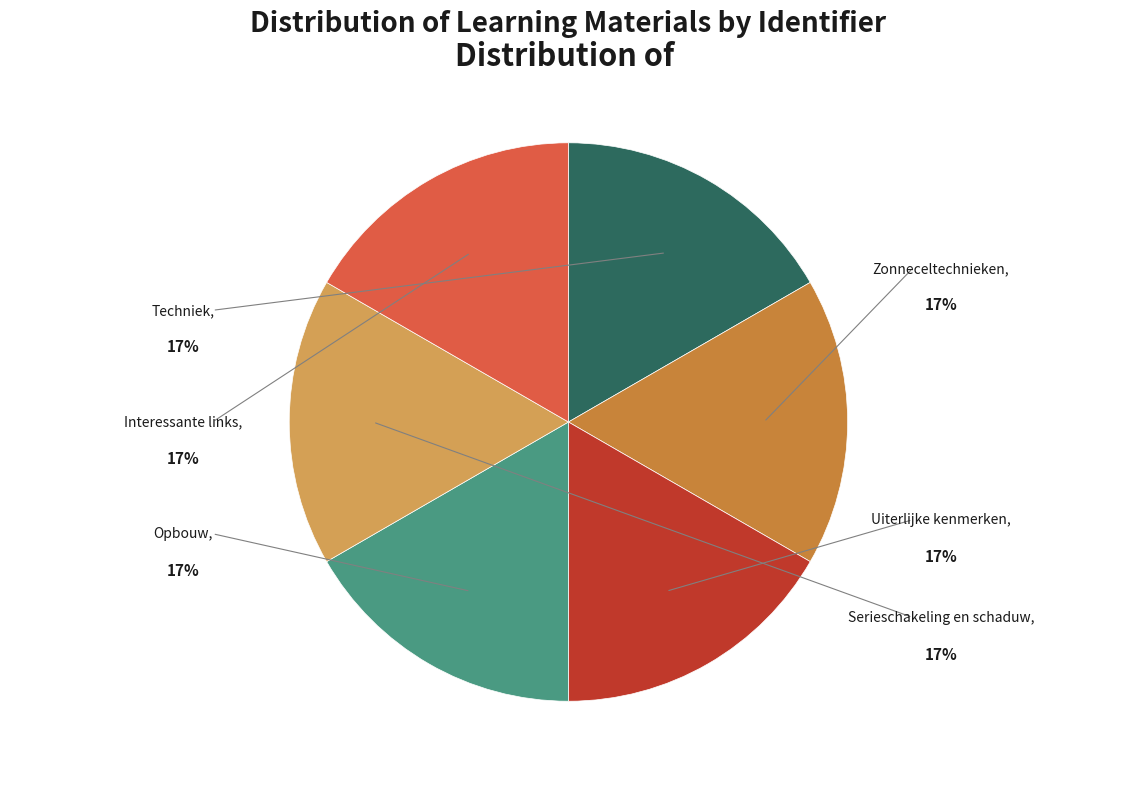

Is the sum of Uiterlijke kenmerken and Interessante links greater than half?

No